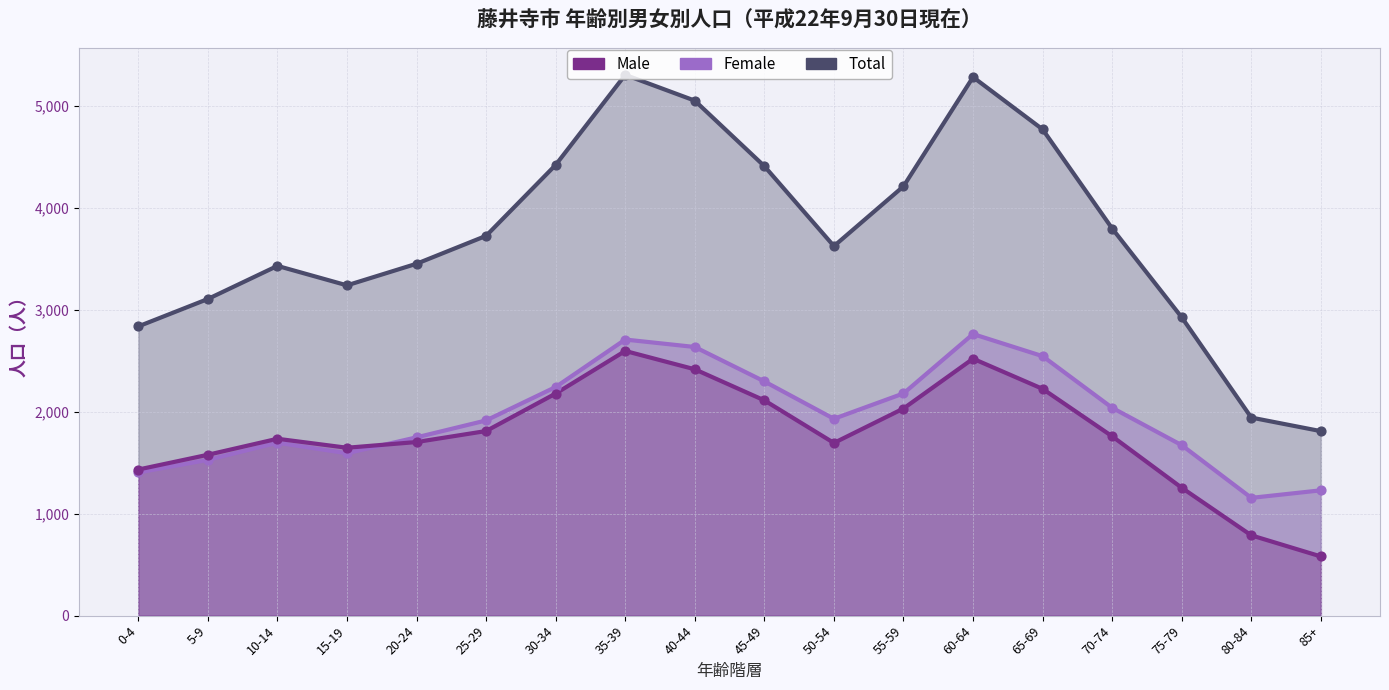

What is the total value across all series at 35-39?

10616